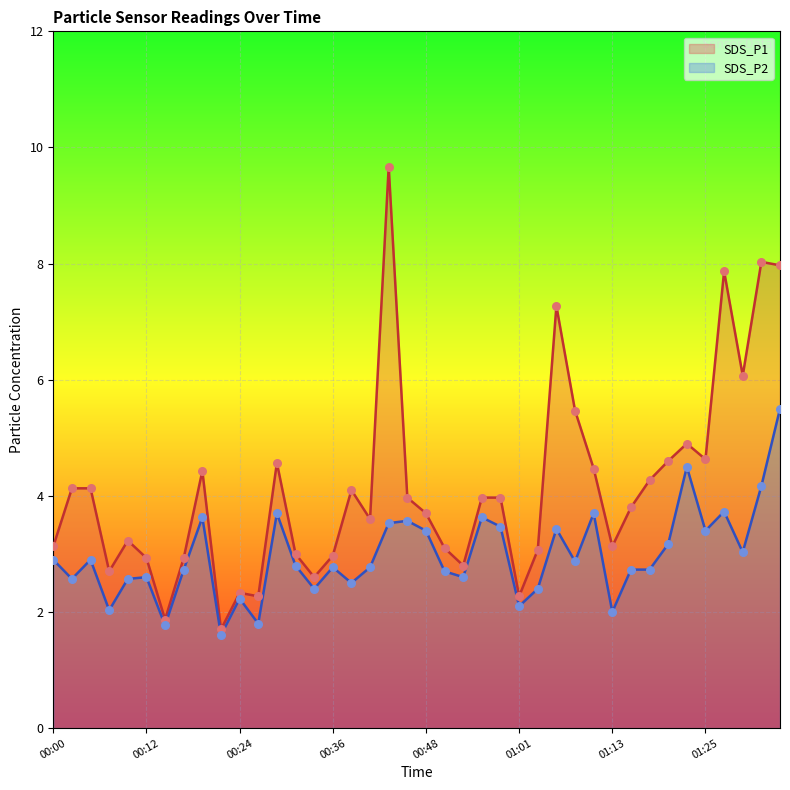

Which series has the largest Y range (max minus min)?

SDS_P1